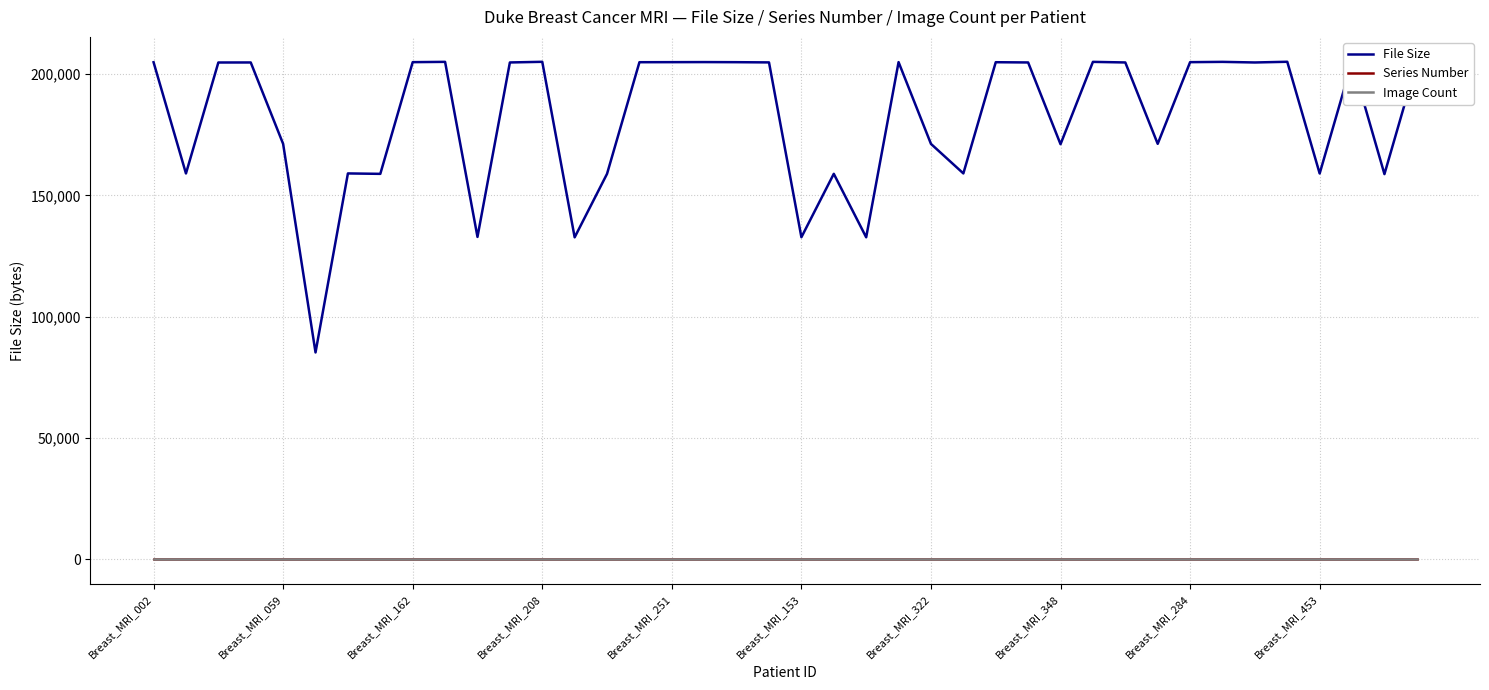

Which series has the largest total across all categories?

File Size